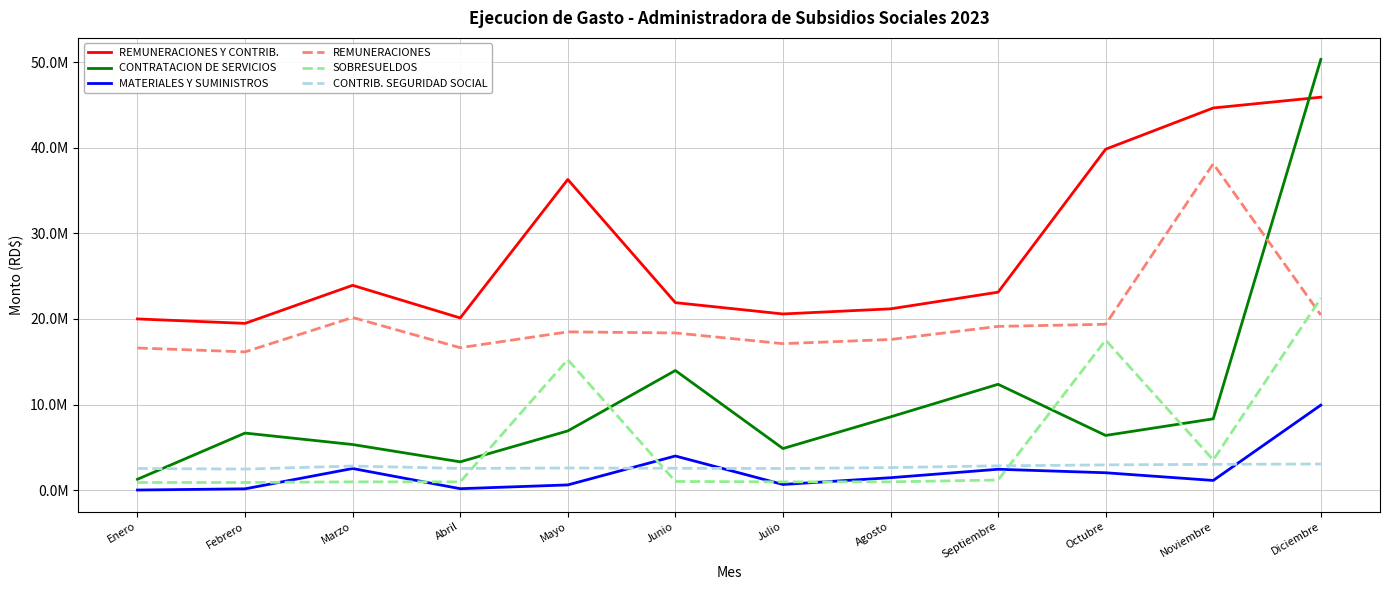

Is this an area chart (filled region under the line)?

No